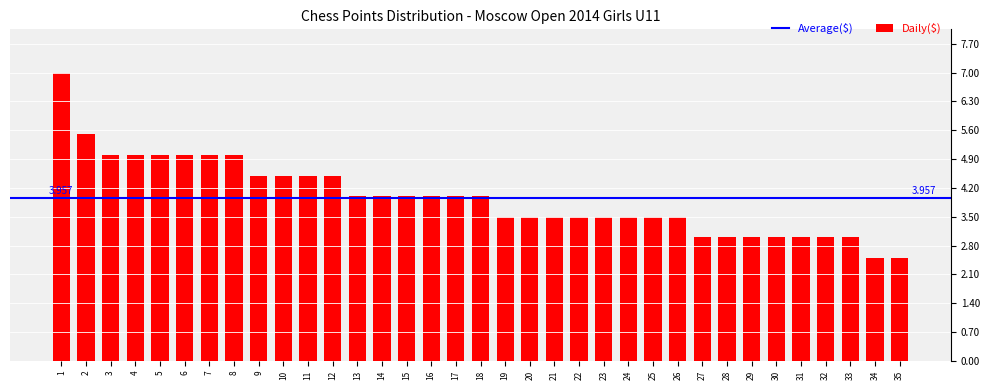

Which label corresponds to the largest value in the chart?

1